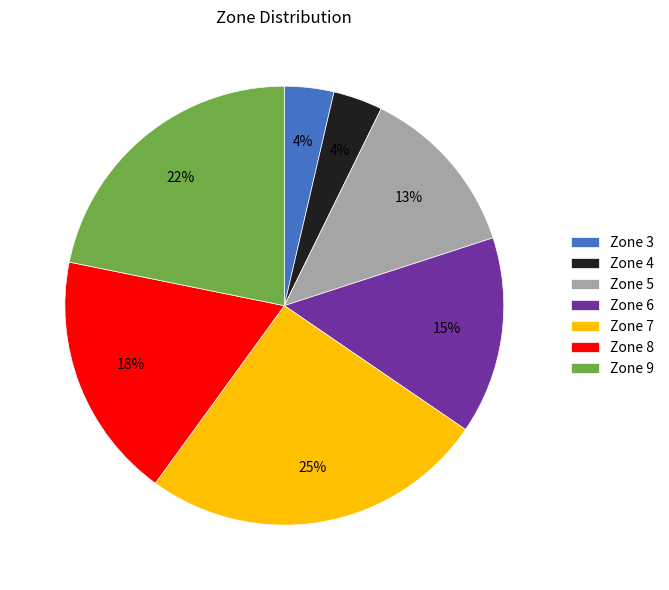

Is it true that Zone 9 is 22% of the pie?

True